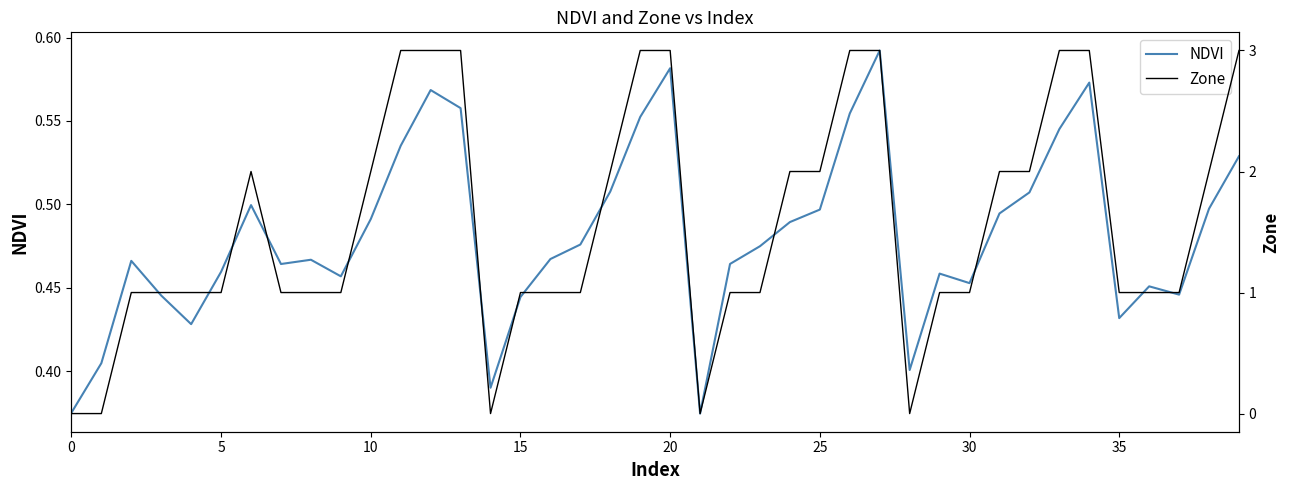

Reading right to left, list all the values displayed in this chart.

NDVI: 0.5	0.5	0.4	0.5	0.4	0.6	0.5	0.5	0.5	0.5	0.5	0.4	0.6	0.6	0.5	0.5	0.5	0.5	0.4	0.6	0.6	0.5	0.5	0.5	0.4	0.4	0.6	0.6	0.5	0.5	0.5	0.5	0.5	0.5	0.5	0.4	0.4	0.5	0.4	0.4
Zone: 3.0	2.0	1.0	1.0	1.0	3.0	3.0	2.0	2.0	1.0	1.0	0.0	3.0	3.0	2.0	2.0	1.0	1.0	0.0	3.0	3.0	2.0	1.0	1.0	1.0	0.0	3.0	3.0	3.0	2.0	1.0	1.0	1.0	2.0	1.0	1.0	1.0	1.0	0.0	0.0